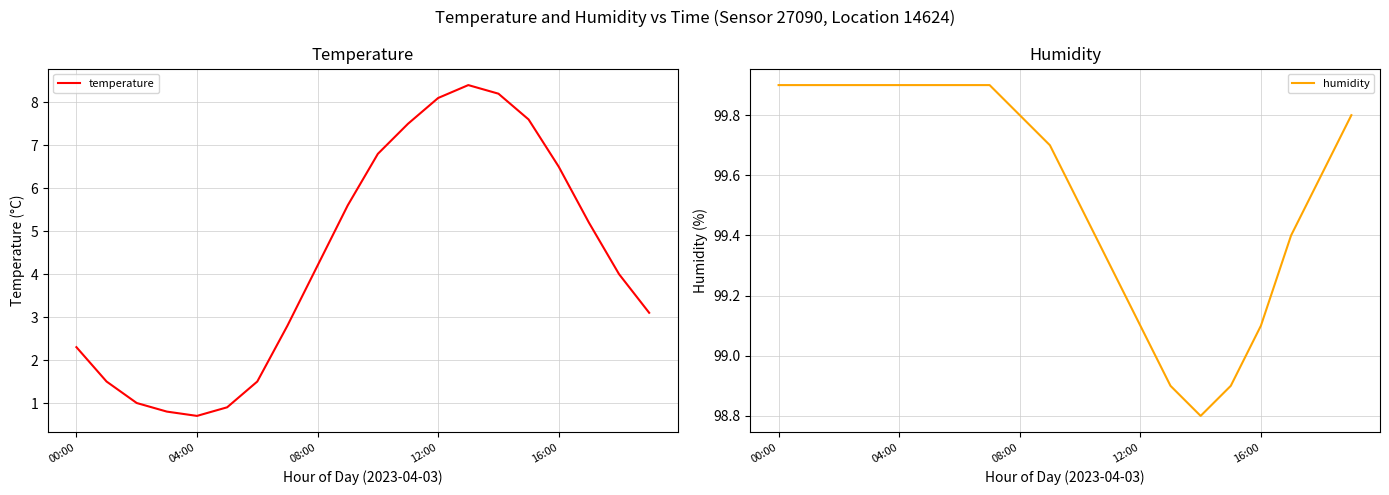

Where does the humidity series first go above 99?

00:00